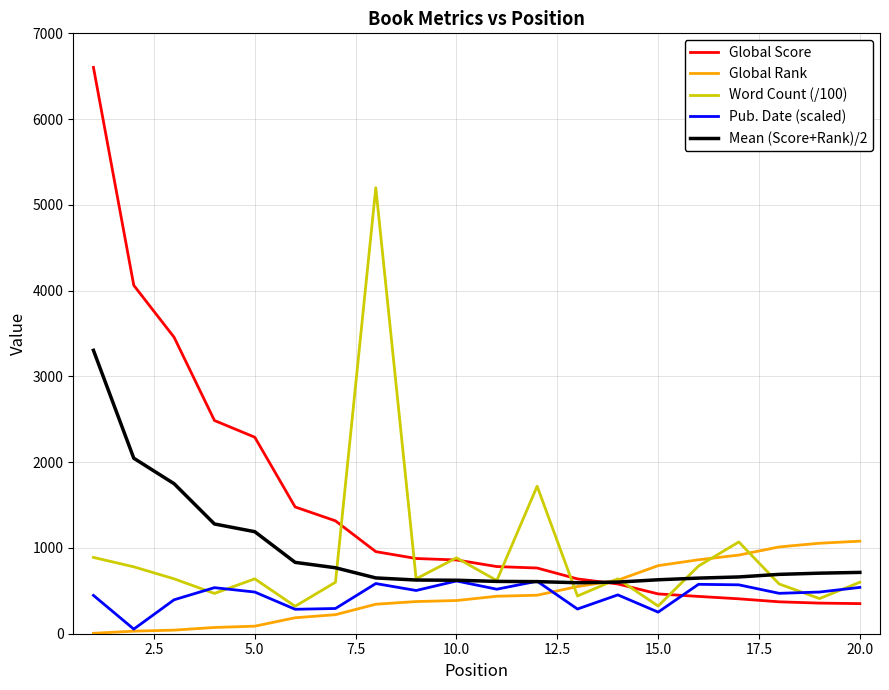

Rank the series by their maximum value, from highest to lowest.

Global Score, Word Count (/100), Mean (Score+Rank)/2, Global Rank, Pub. Date (scaled)